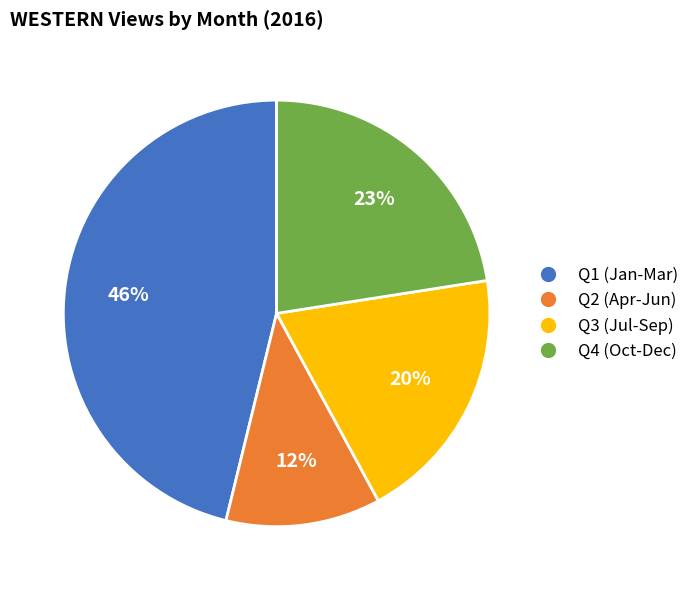

Does any single category account for the majority?

No